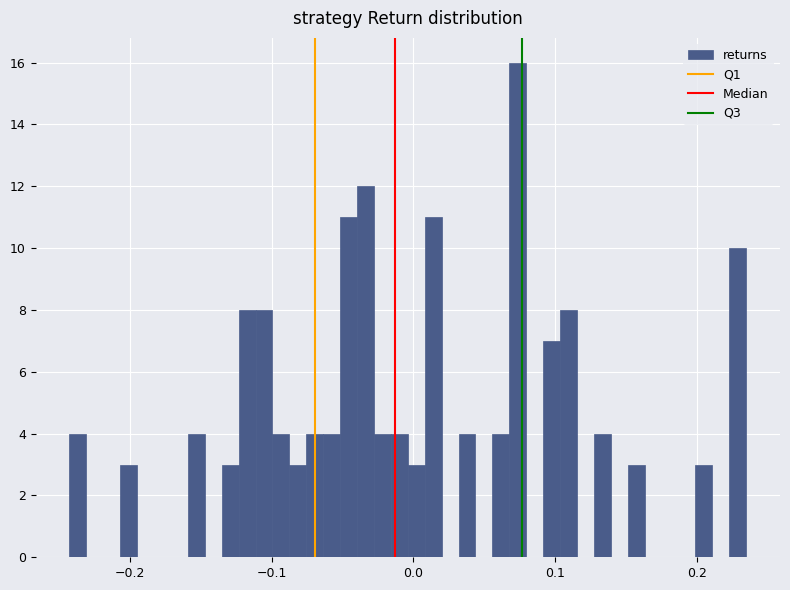

Around what value on the x-axis is the tallest bar? Give the approximate position of its centre, as read against the axis.

0.07